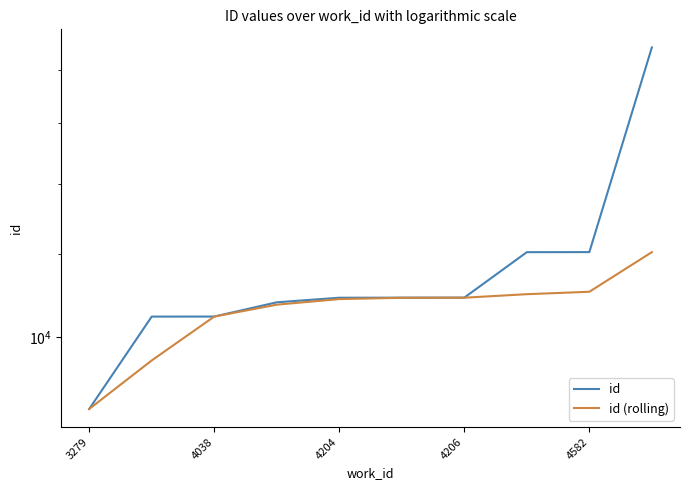

Reading left to right, transcribe all the data shown in this chart.

id: 8540.0	10463.0	10464.0	10797.0	10906.0	10908.0	10909.0	12055.0	12057.0	18908.0
id (rolling): 8540.0	9501.5	10463.7	10741.0	10873.8	10904.7	10906.7	10991.4	11049.9	12055.5